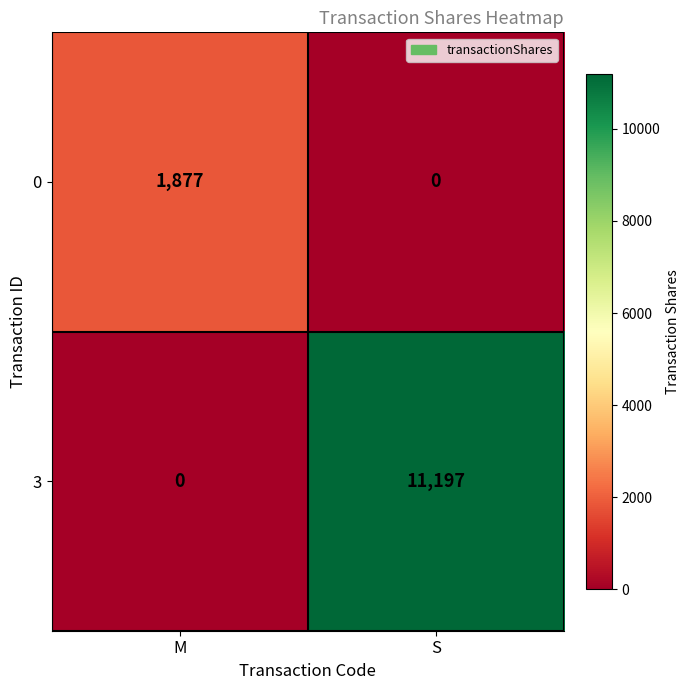

Reading left to right, extract all data points from this chart.

0: M=1877	S=0
3: M=0	S=11197